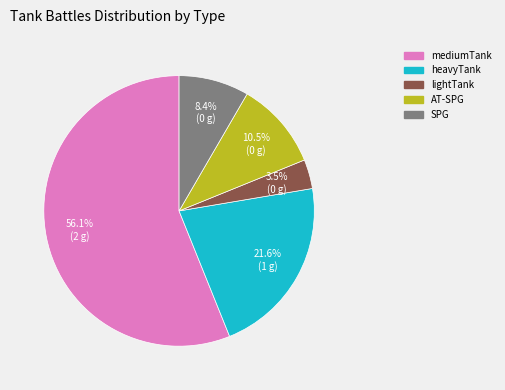

Between SPG and lightTank, which is larger?

SPG